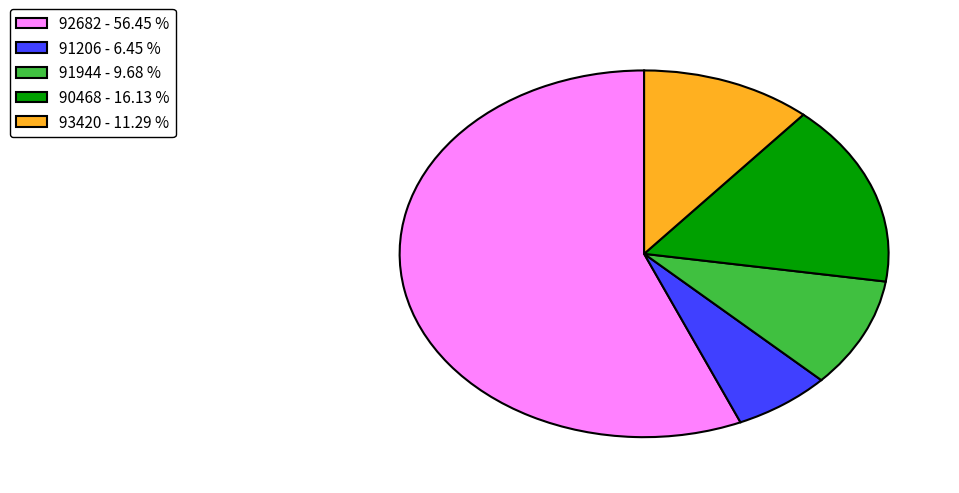

Between 90468 - 16.13 % and 91944 - 9.68 %, which is larger?

90468 - 16.13 %